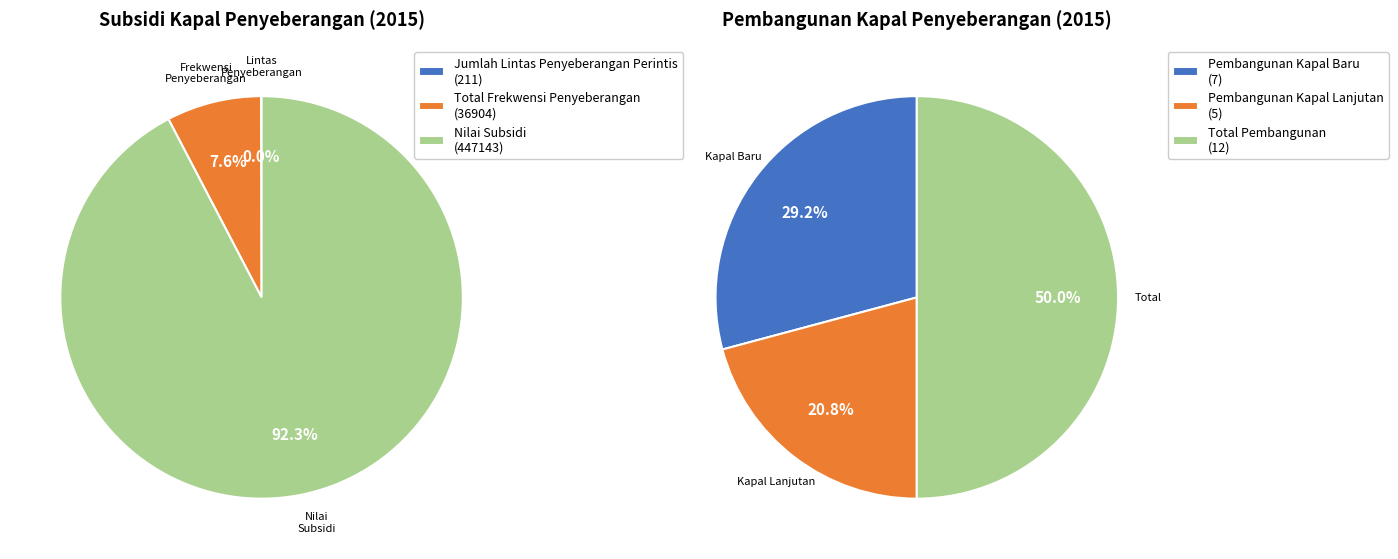

To the nearest percent, what is the difference between the 2 and 0 slice percentages?

21%